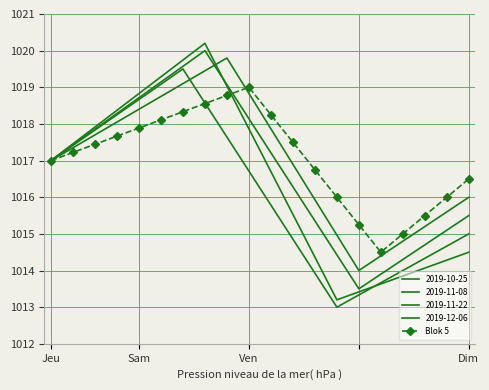

Reading right to left, extract all data points from this chart.

1016.5	1016.0	1015.5	1015.0	1014.5	1015.2	1016.0	1016.8	1017.5	1018.2	1019.0	1018.8	1018.6	1018.3	1018.1	1017.9	1017.7	1017.4	1017.2	1017.0